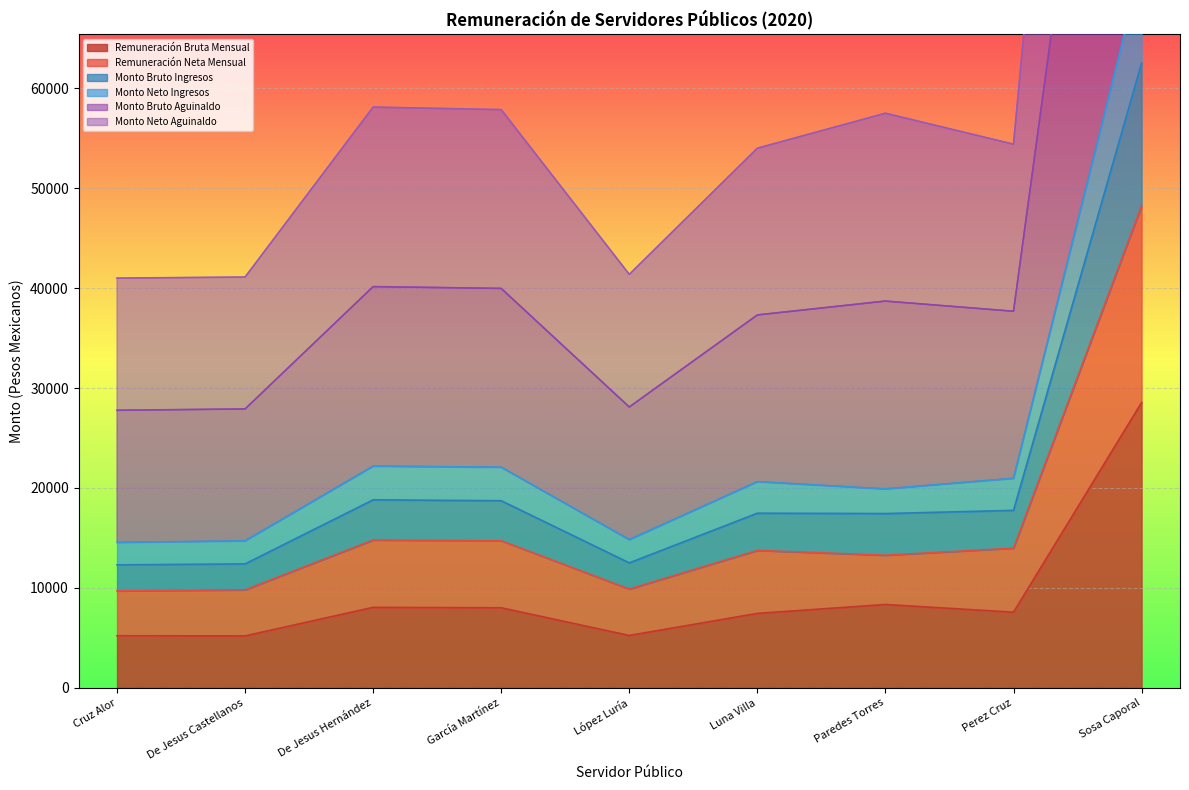

True or false: Monto Bruto Aguinaldo and Remuneración Bruta Mensual intersect in this chart.

False